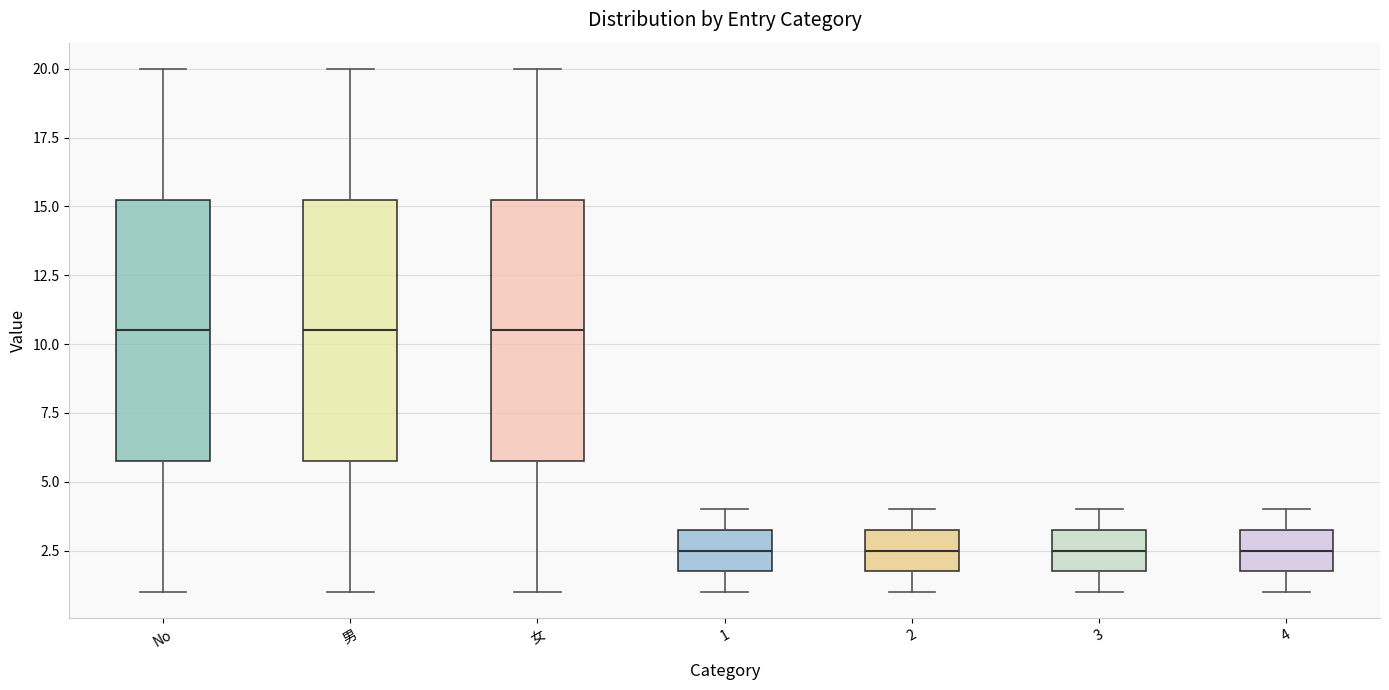

Where does the median line of the box for 女 sit on the y-axis? The values are not printed on the chart, so give them approximately, as read against the axis.

10.5